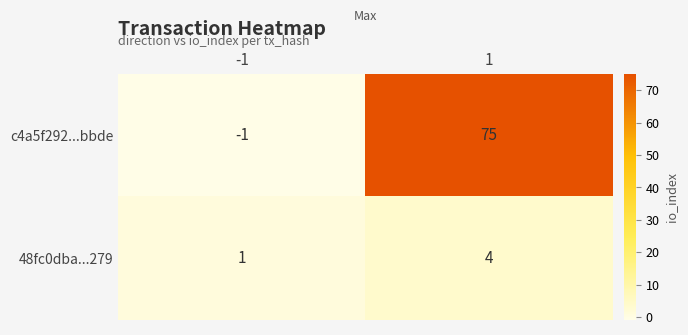

Is it true that 48fc0dba...279 equals 1 at -1?

True